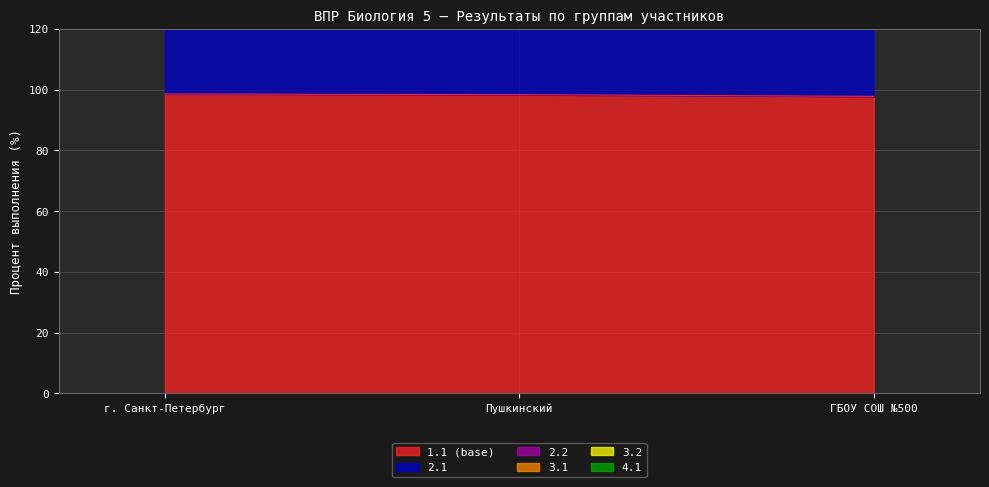

At which label does 2.1 reach its peak?

ГБОУ СОШ №500